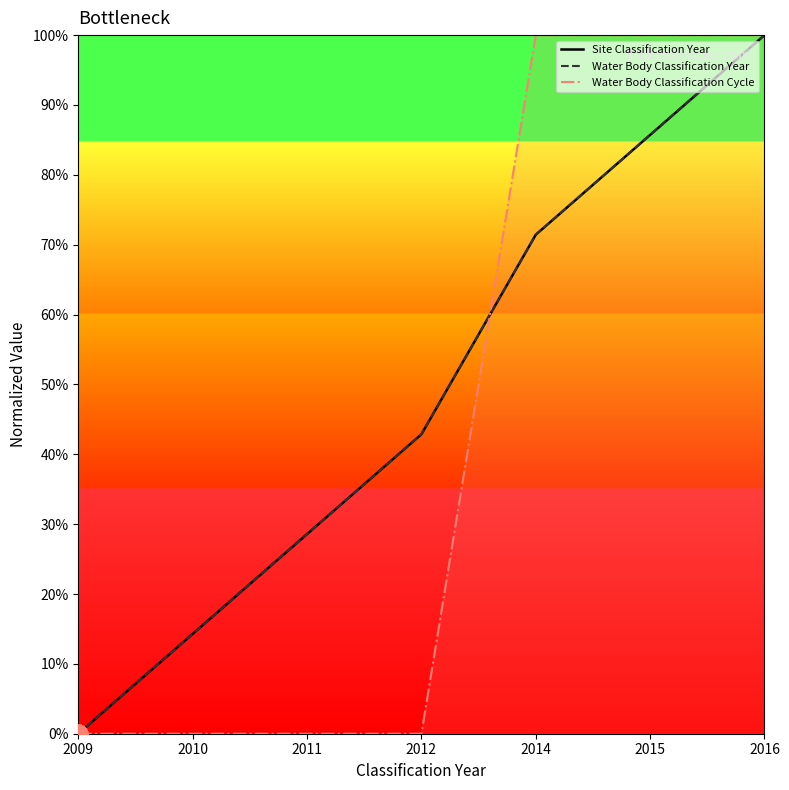

Which series changed the most between 2010 and 2012?

Site Classification Year